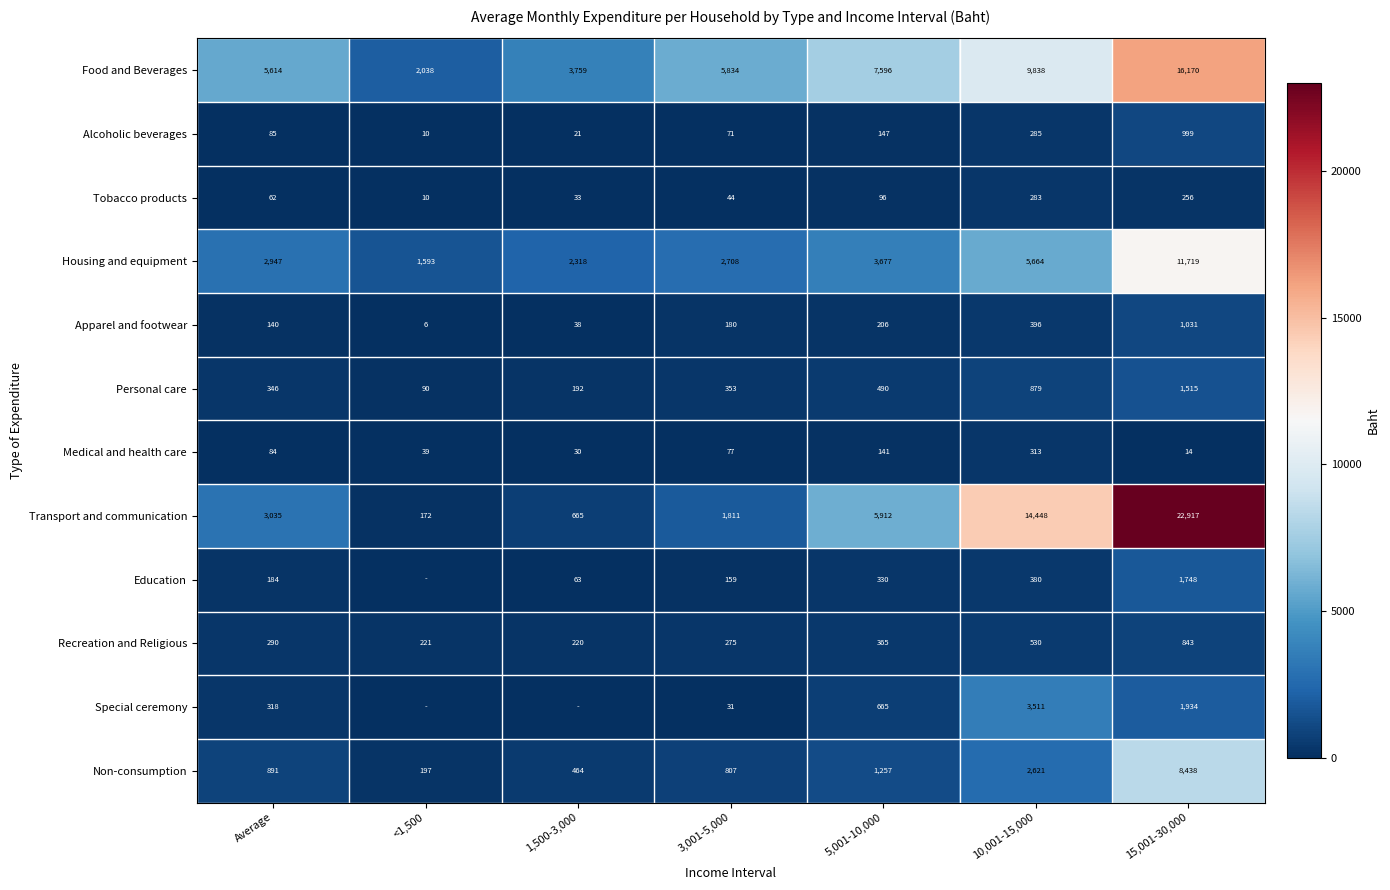

At which category is the sum across all series the highest?

15,001-30,000